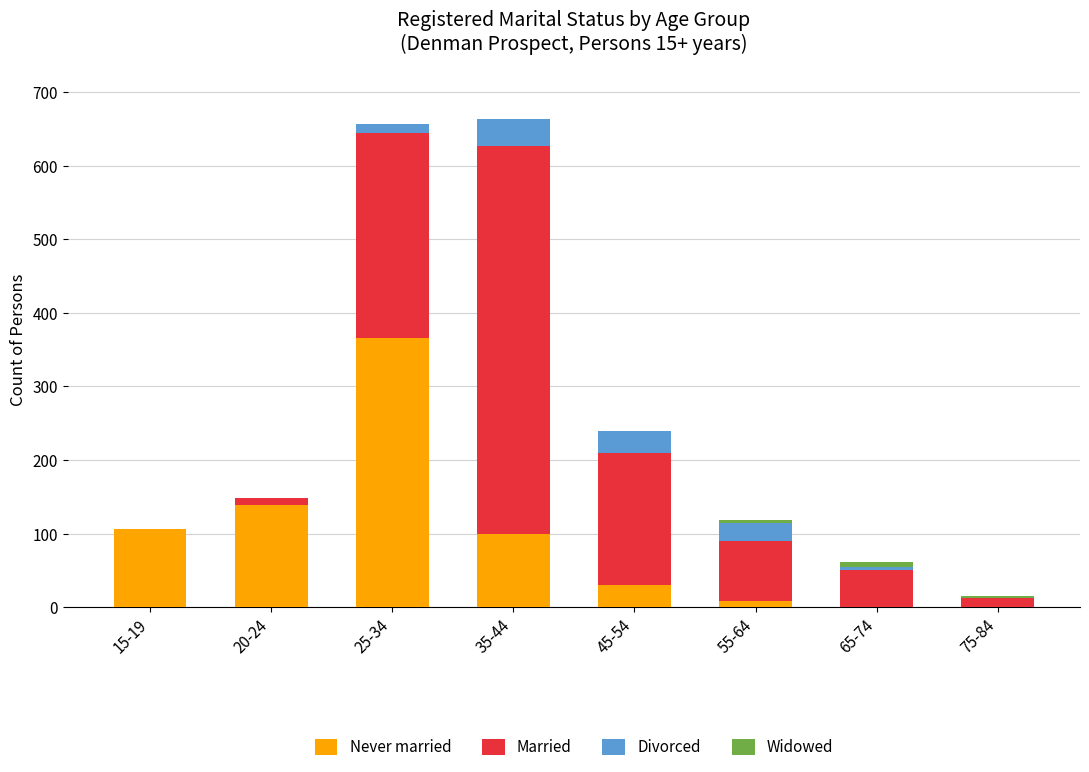

The Never married series shows 199 at 25-34. True or false?

False